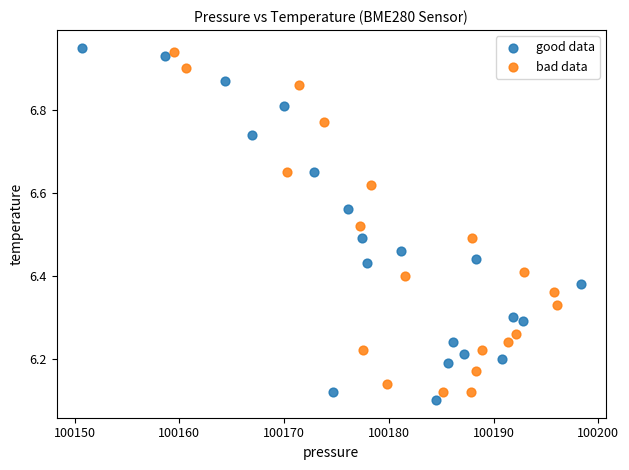

Which series has the largest Y range (max minus min)?

good data